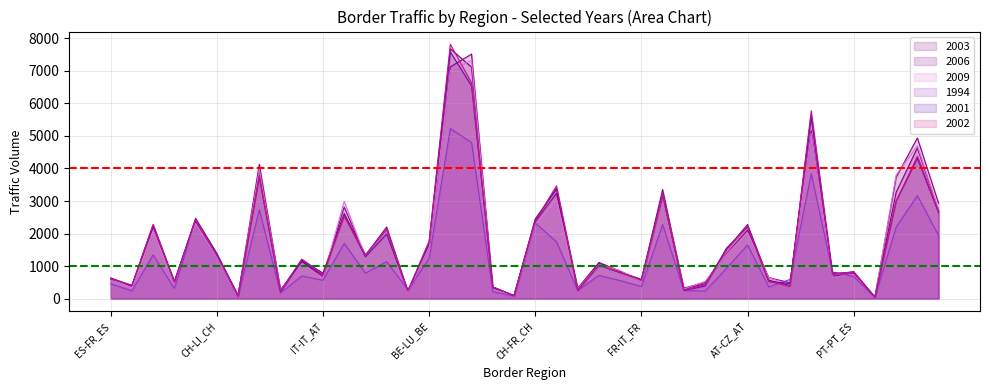

What is the average value of the 2003 series?

1811